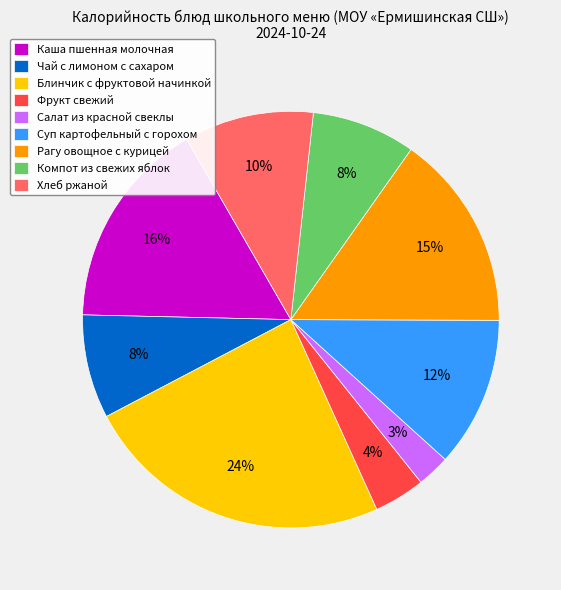

What is the ratio of the value at Фрукт свежий to the value at Каша пшенная молочная?

0.2